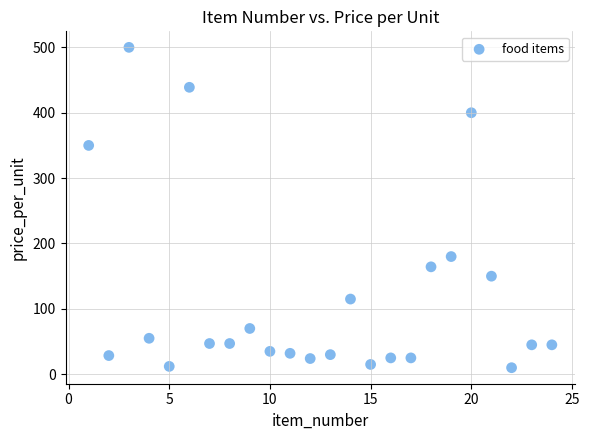

What Y value in the scatter plot is closest to 255?

180.0